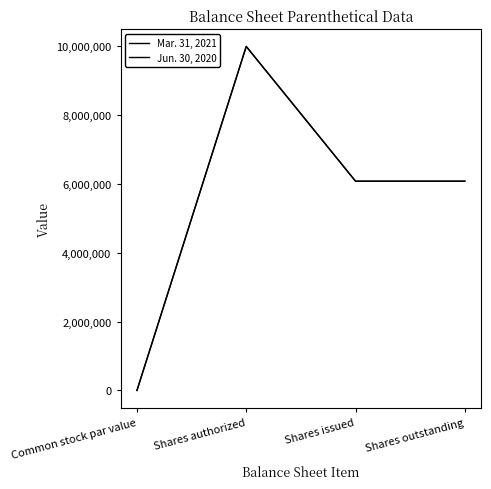

Does the chart display data point markers on the line(s)?

No